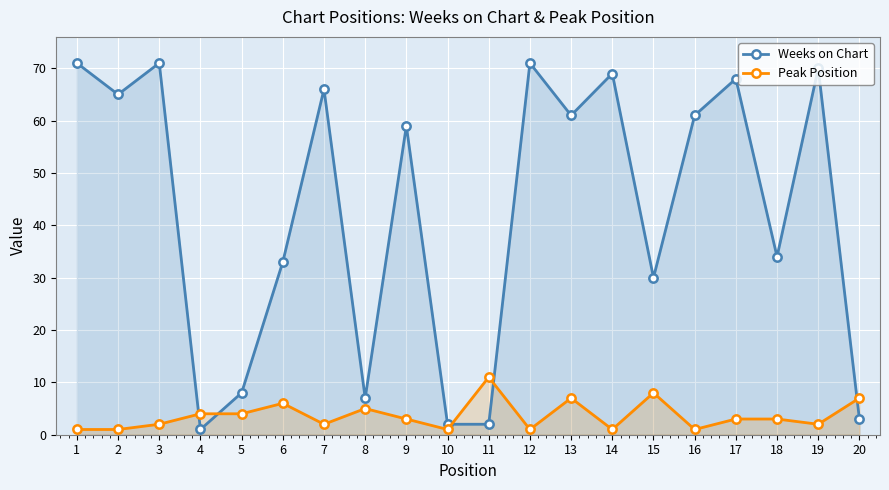

True or false: Weeks on Chart has more than 0 points higher than both neighbors.

True